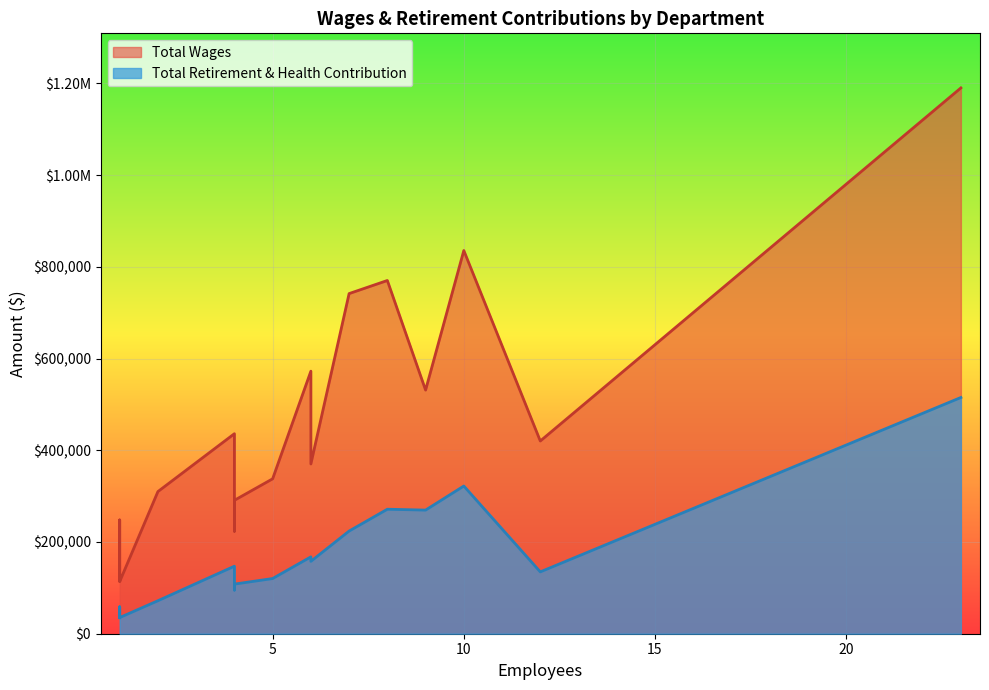

The value of Total Wages at Water Operations is 358030. True or false?

False